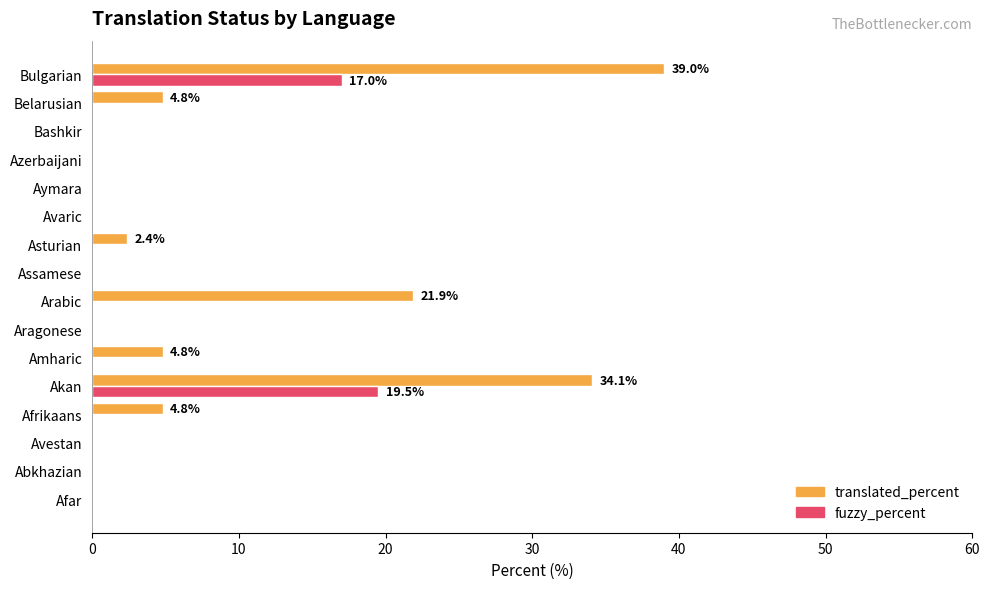

What is the sum of the translated_percent values at Aymara and Afrikaans?

4.8